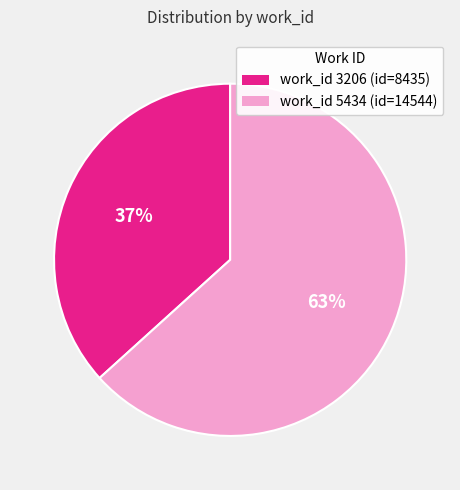

Which slice represents more than half of the pie?

work_id 5434 (id=14544)